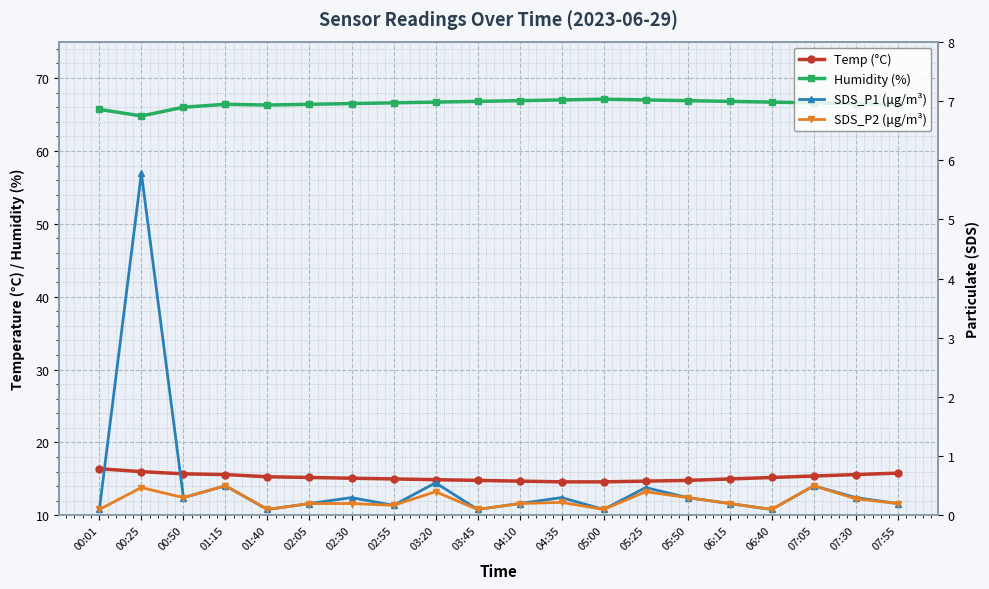

True or false: Temp (°C) has a value of 14.9 at 03:20.

True